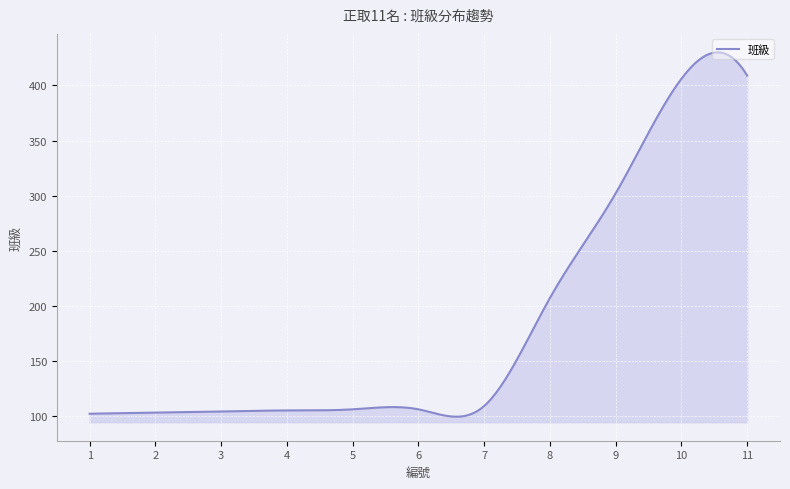

What is the greatest value displayed?

430.0